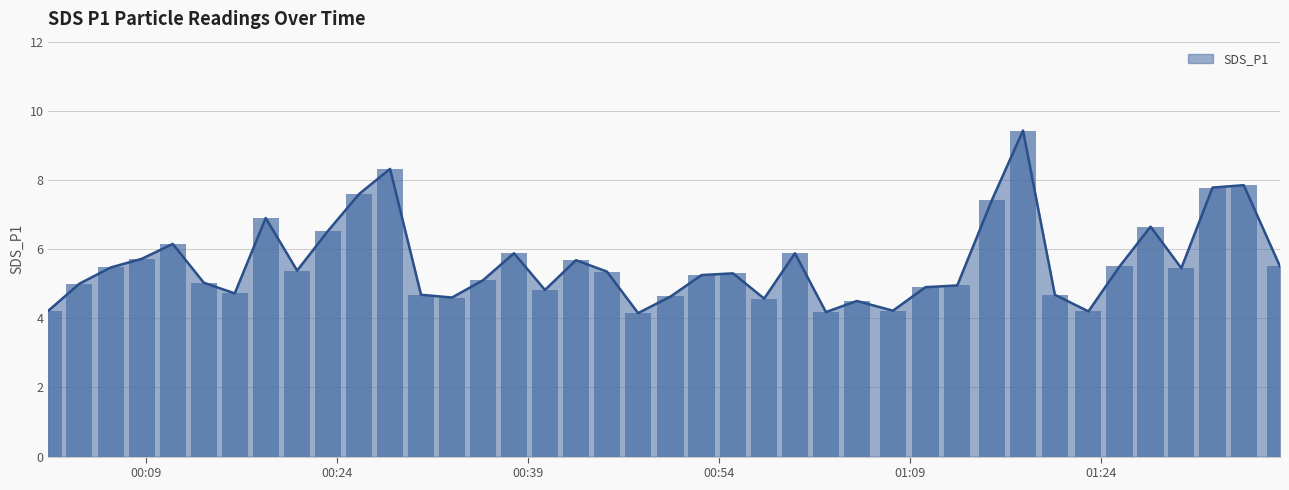

What is the smallest value displayed?

4.2